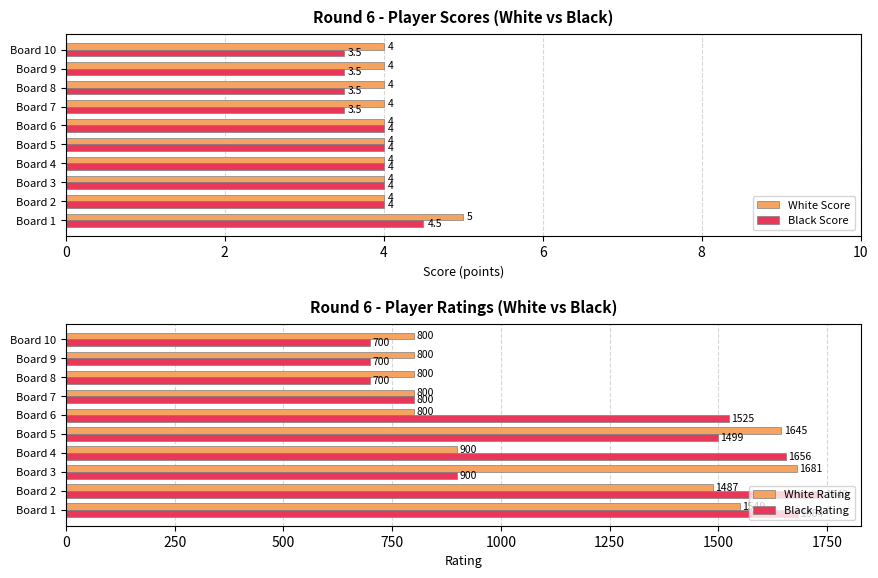

What is the difference between the maximum and minimum values in the White Score series?

1.0